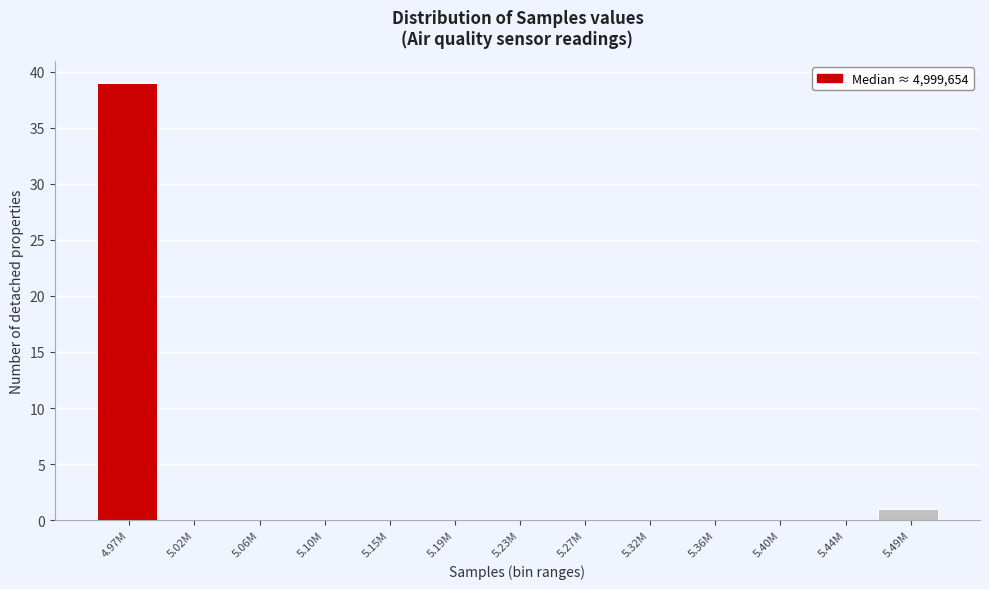

Reading left to right, list all the values displayed in this chart.

4.97M=39	5.02M=0	5.06M=0	5.10M=0	5.15M=0	5.19M=0	5.23M=0	5.27M=0	5.32M=0	5.36M=0	5.40M=0	5.44M=0	5.49M=1